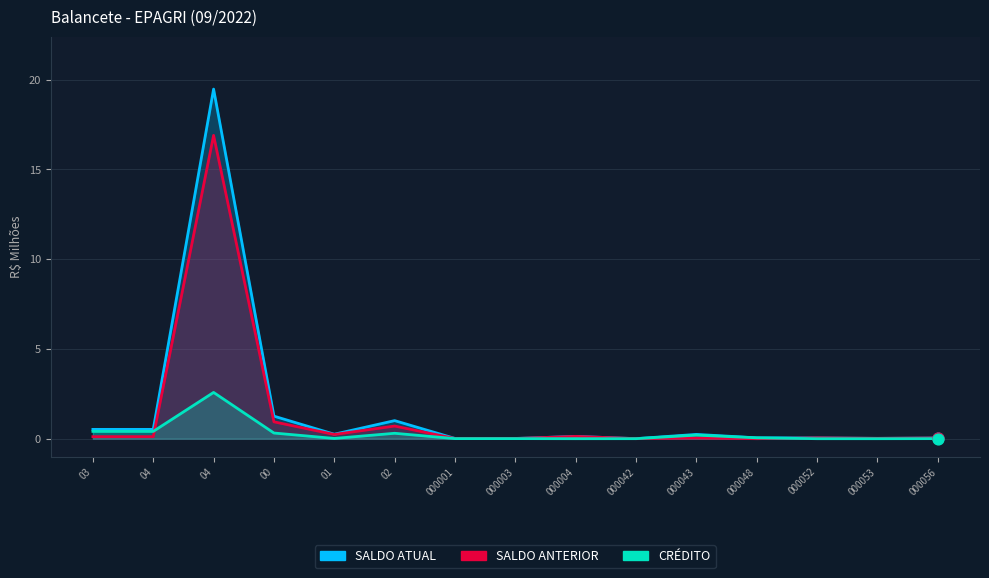

At how many categories does at least one series exceed 13?

1